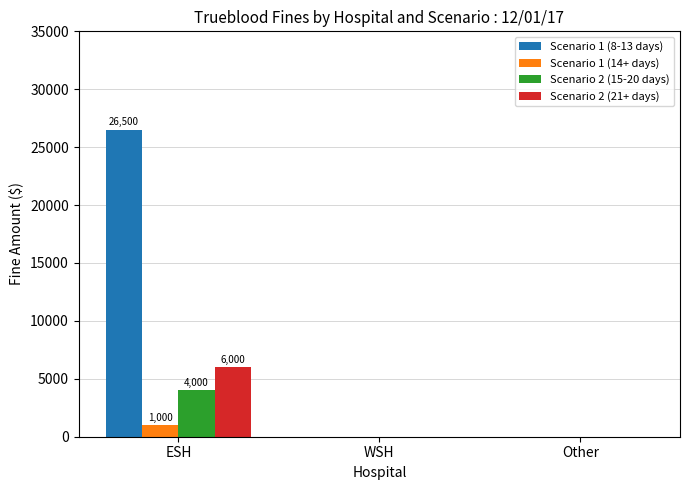

Which series has the largest total across all categories?

Scenario 1 (8-13 days)